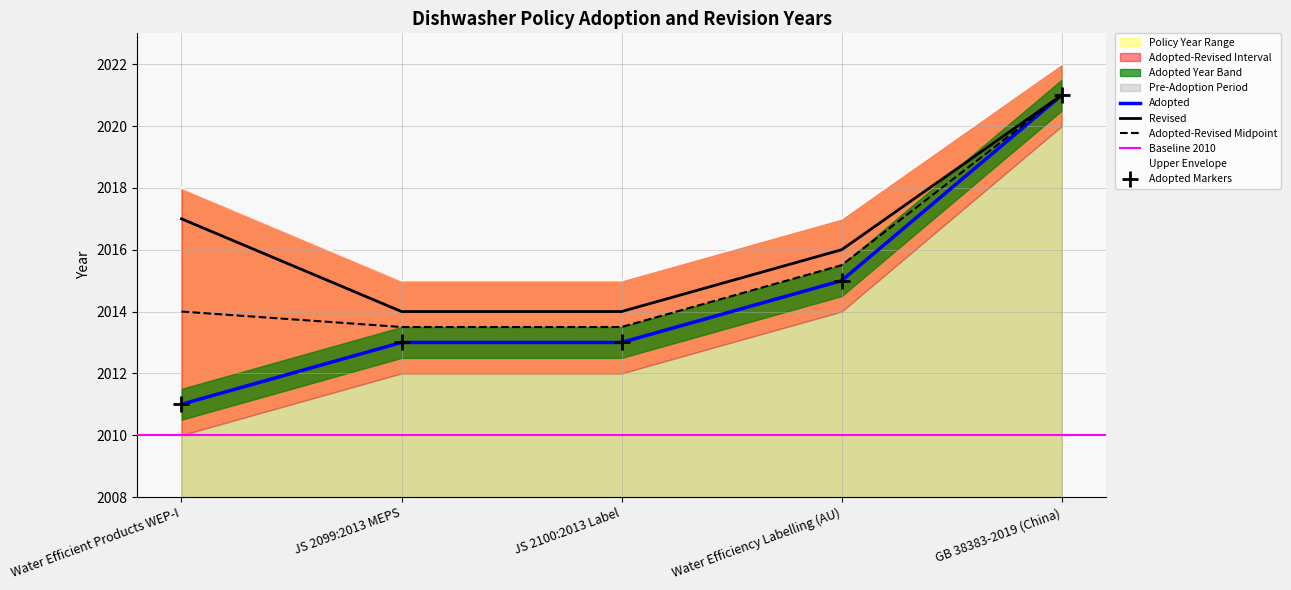

Is it true that the value at JS 2099:2013 MEPS is 2013?

True